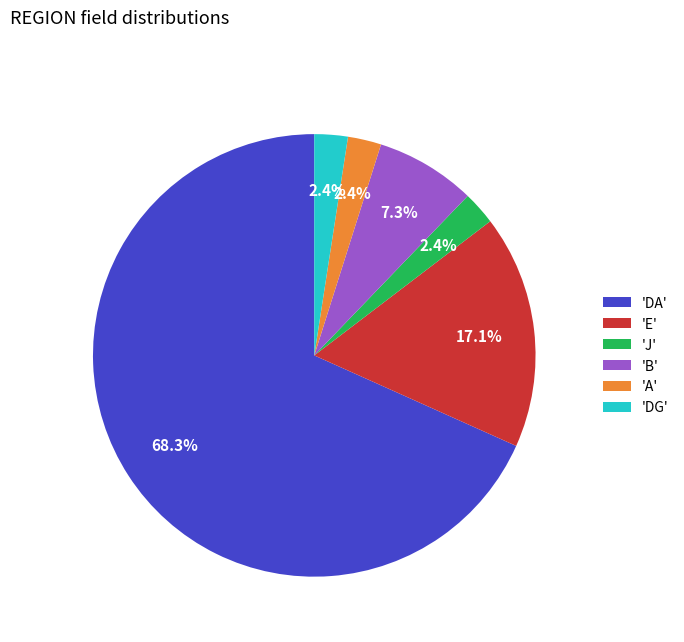

What percentage do 'A' and 'E' together represent?

19.5%